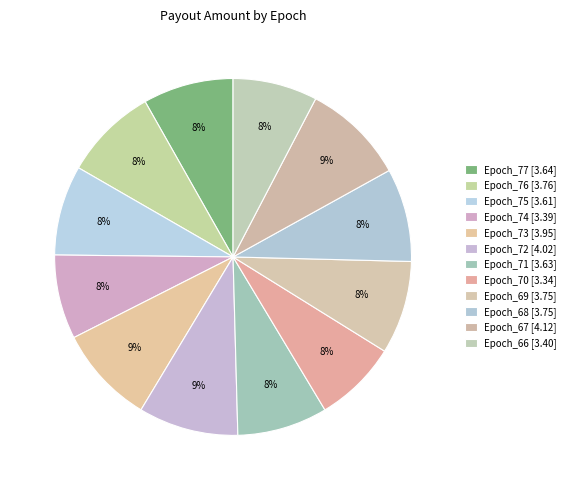

Rank the categories by value from lowest to highest.

Epoch_70, Epoch_74, Epoch_66, Epoch_75, Epoch_71, Epoch_77, Epoch_69, Epoch_68, Epoch_76, Epoch_73, Epoch_72, Epoch_67